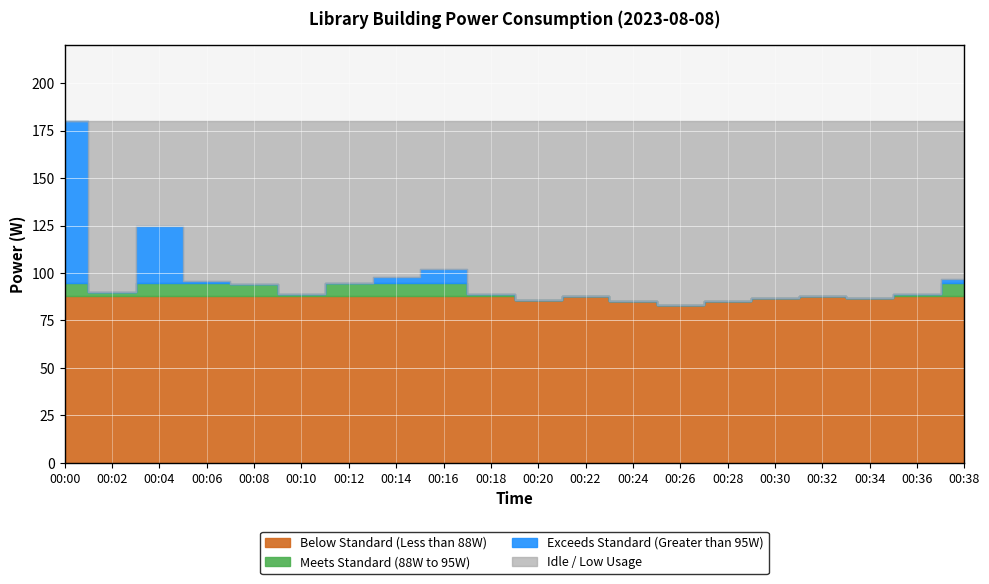

Reading left to right, extract all data points from this chart.

180	91	90	94	125	95	96	95	94	92	89	96	95	95	98	99	102	90	89	82	86	91	88	87	85	83	83	82	85	87	87	87	88	85	87	86	89	94	97	98